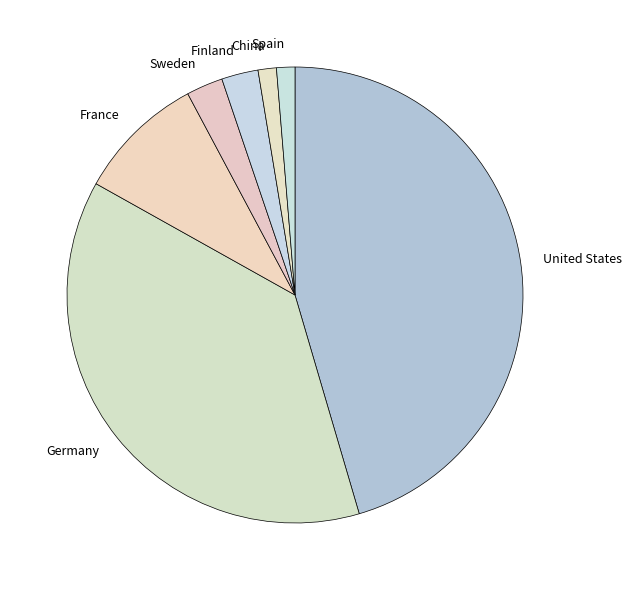

Between Finland and Germany, which is larger?

Germany